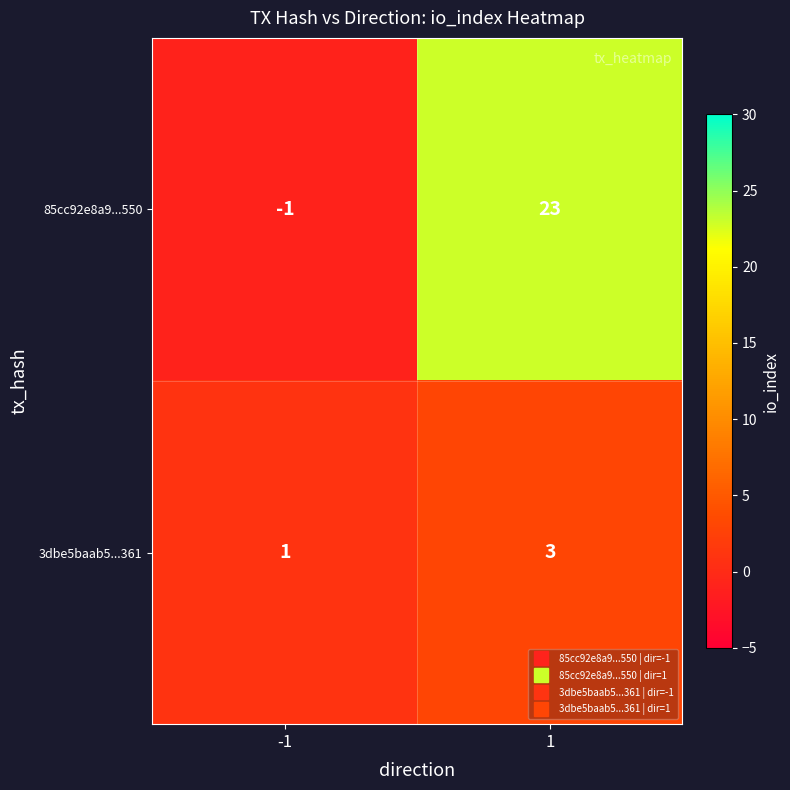

What is the sum of all 3dbe5baab5...361 values?

4